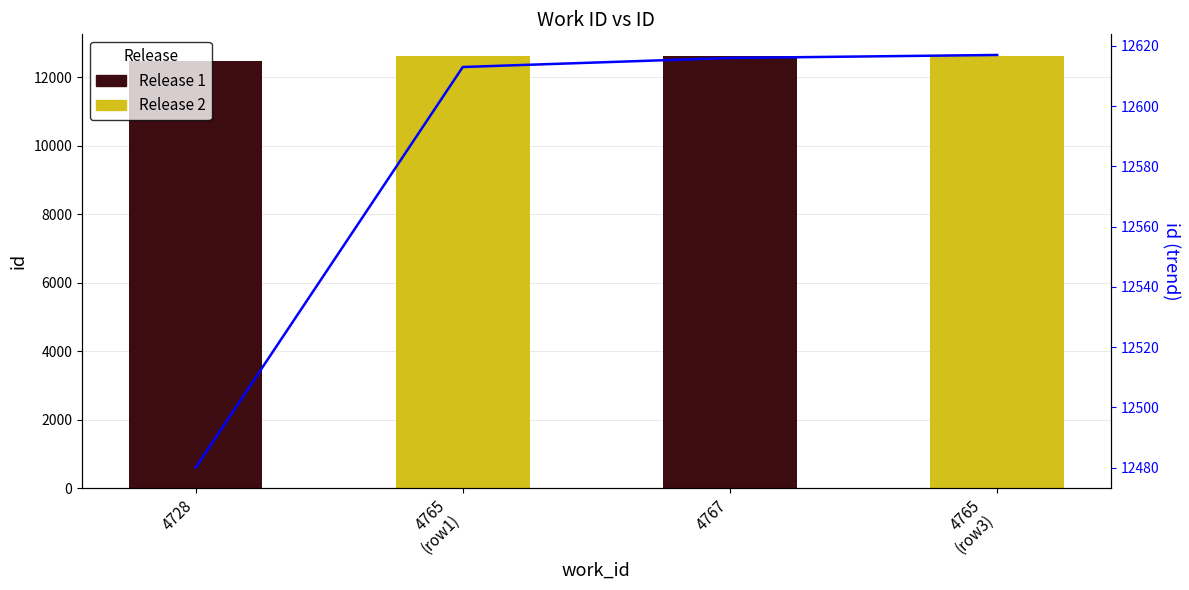

What is the change in value from 4728 to 4767?

+136